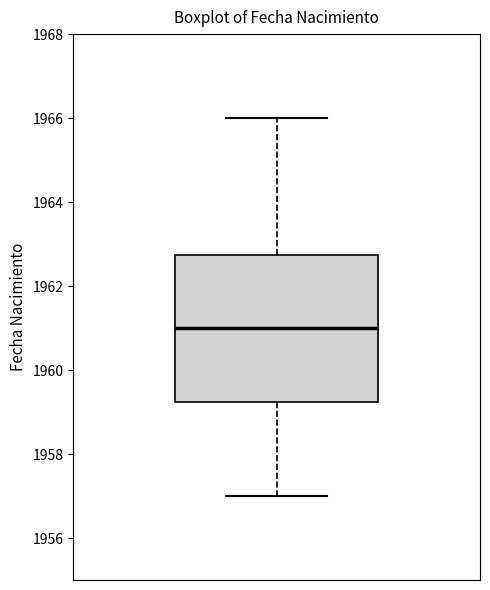

Transcribe this box plot: give where the median line is, the range the box spans, and where the two whiskers end, as read against the y-axis. The values are not printed on the chart, so give them approximately, as read against the axis.

median 1961.0, box 1959.2 to 1962.8, whiskers 1957.0 to 1966.0